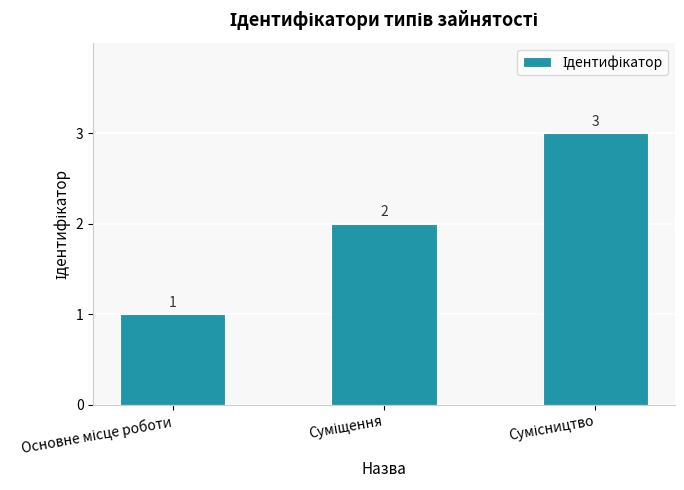

How many data points are less than 2?

1